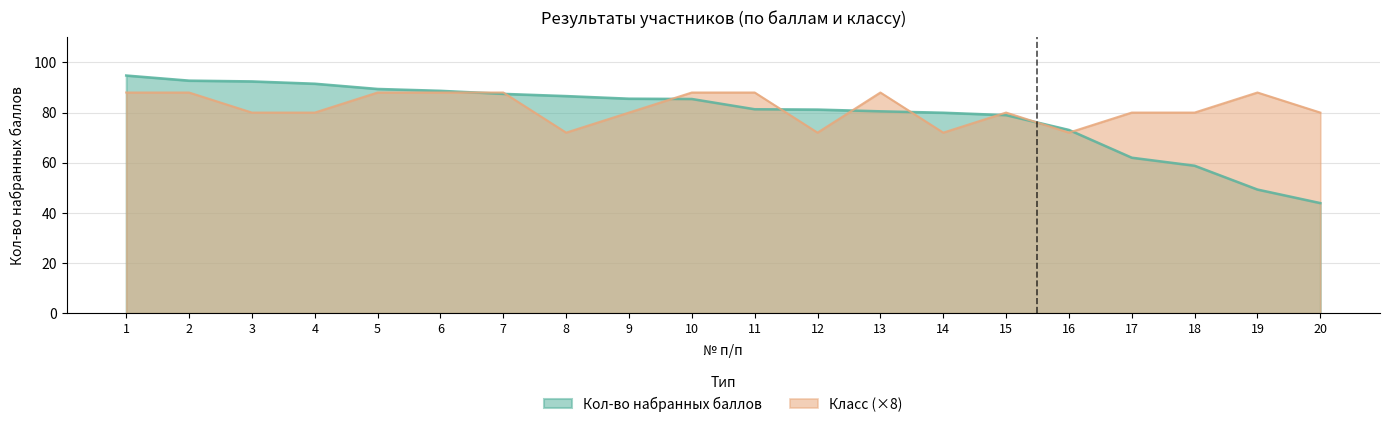

How many interior local valleys does the Класс series have?

4